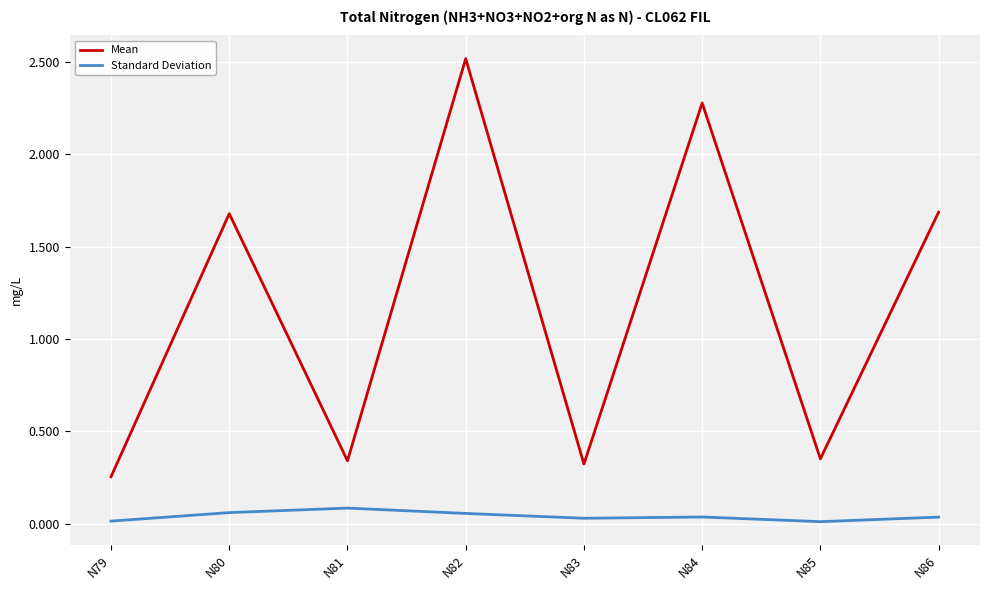

List the series in order of their overall mean, highest first.

Mean, Standard Deviation